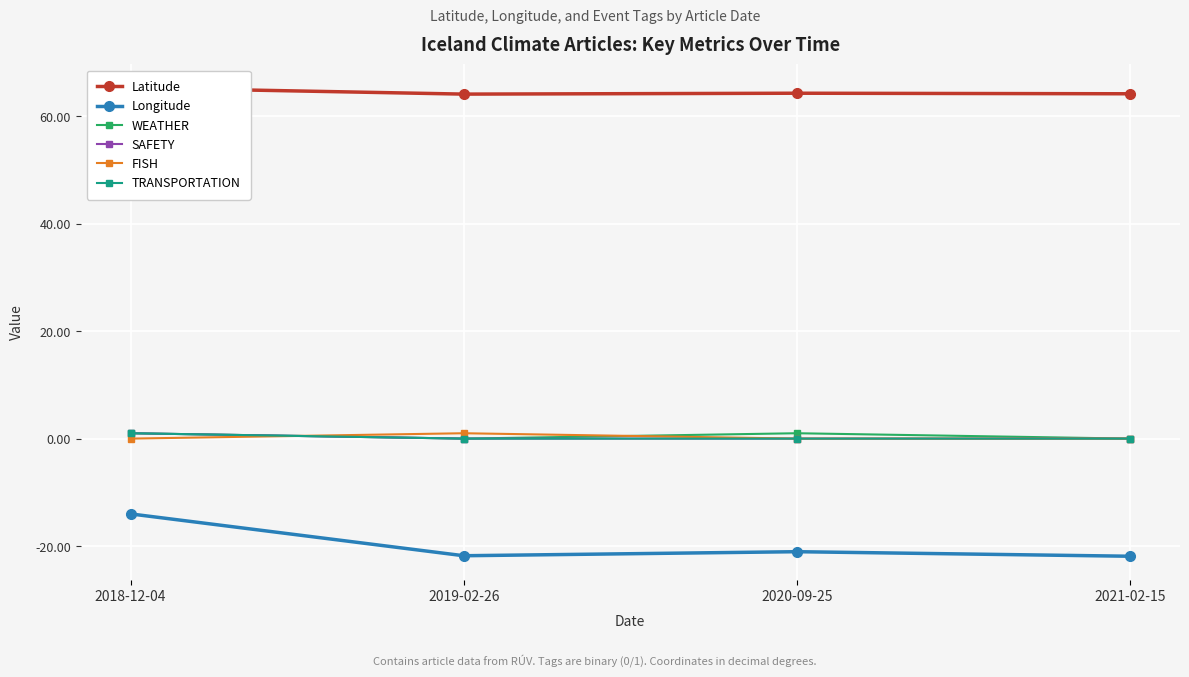

Count the number of data series in this chart.

6